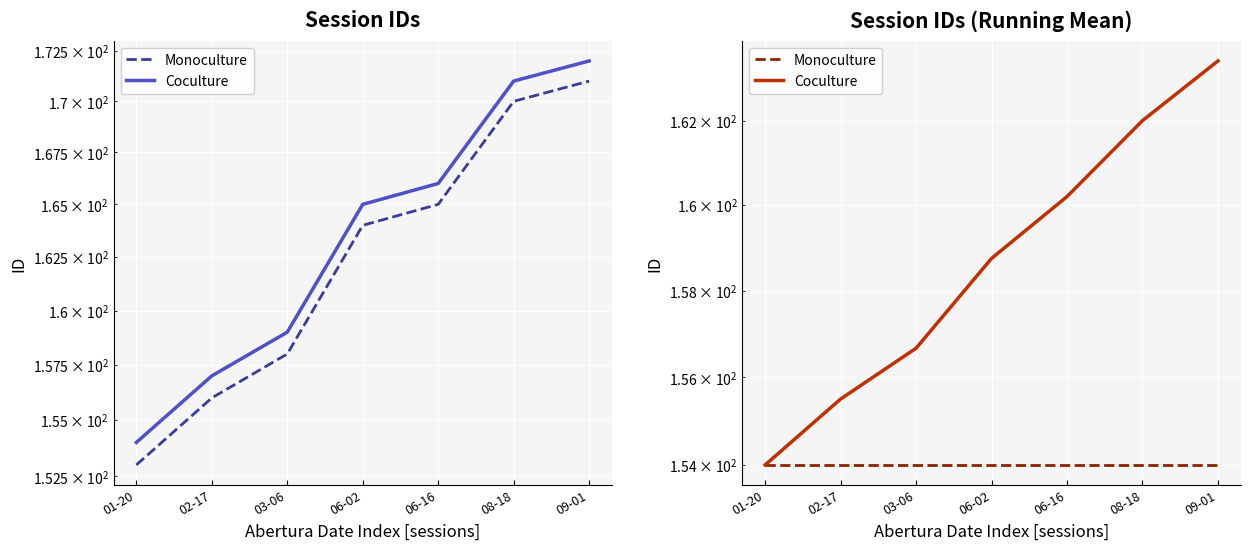

How many distinct data groups are displayed?

2